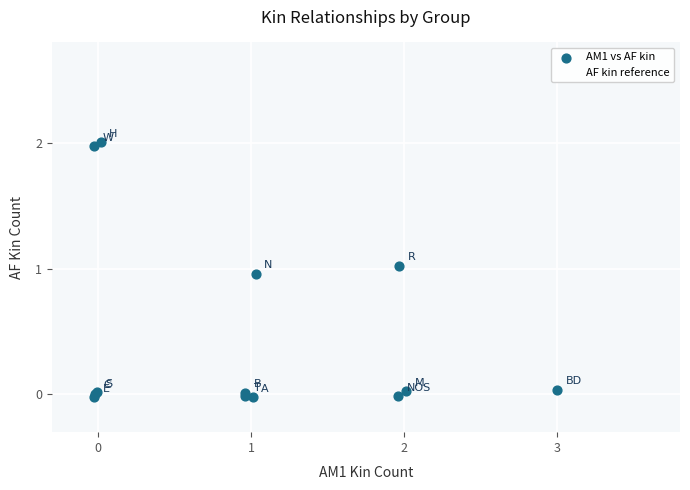

Which series contains the highest Y value?

AM1 vs AF kin